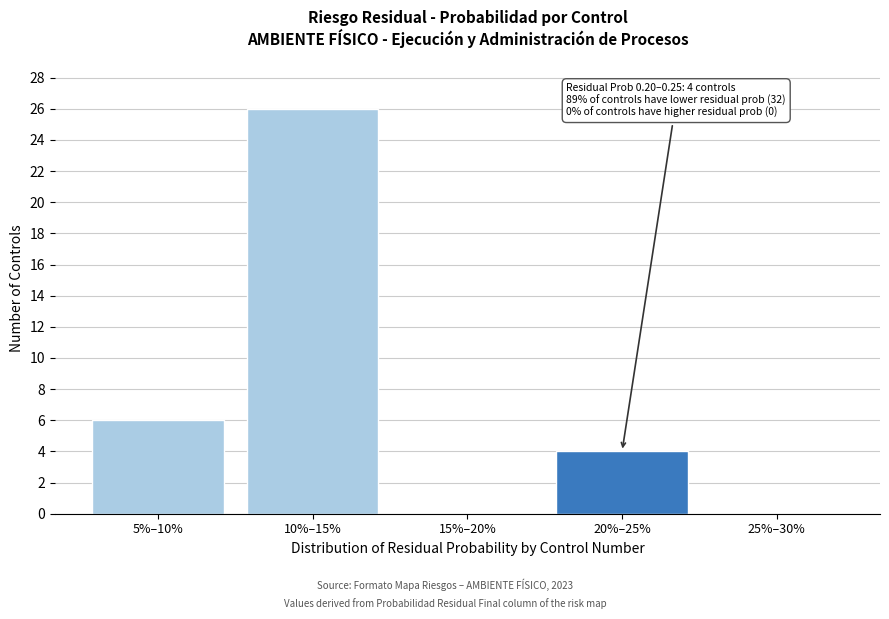

Reading left to right, transcribe all the data shown in this chart.

5%–10%=6	10%–15%=26	15%–20%=0	20%–25%=4	25%–30%=0